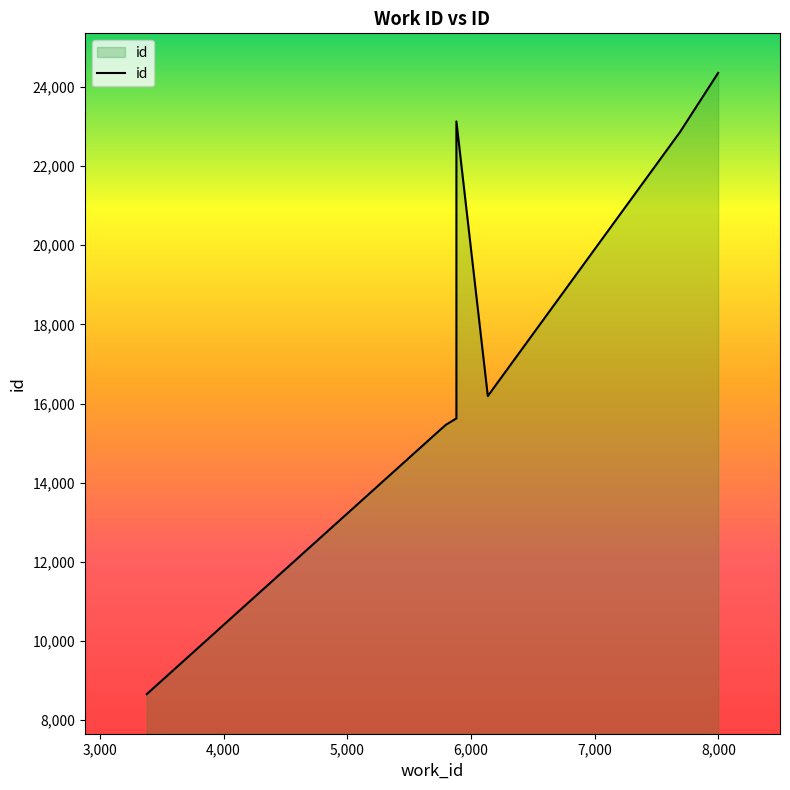

What is the ratio of the value at 5882 to the value at 5800?

1.5